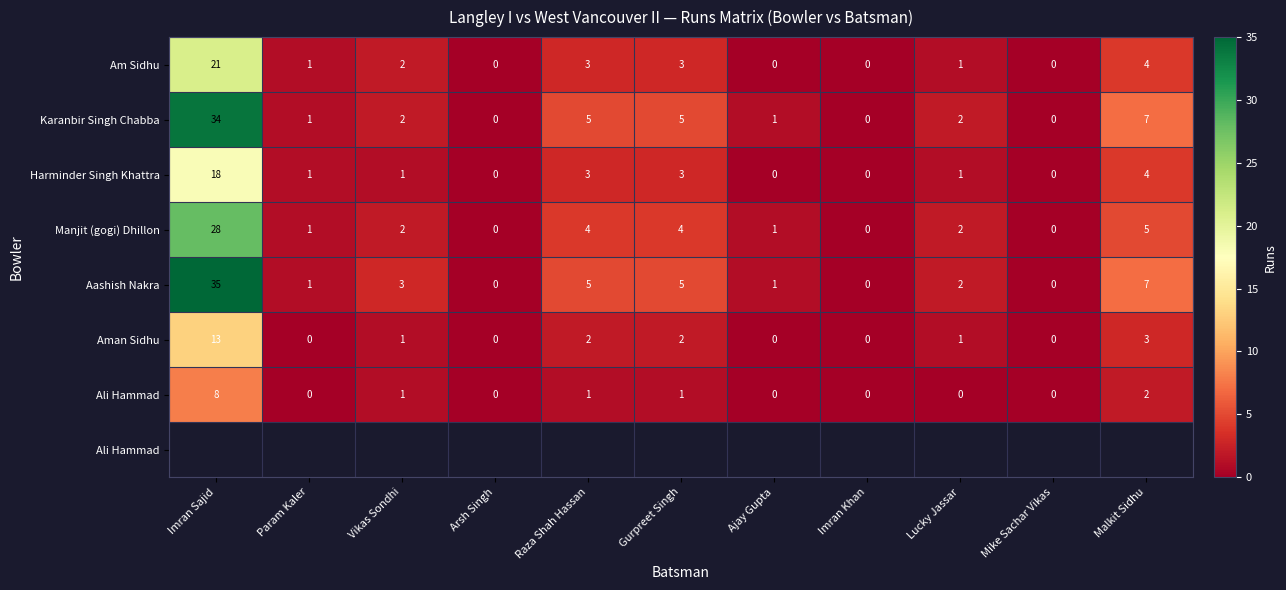

The Harminder Singh Khattra series shows 4 at Raza Shah Hassan. True or false?

False